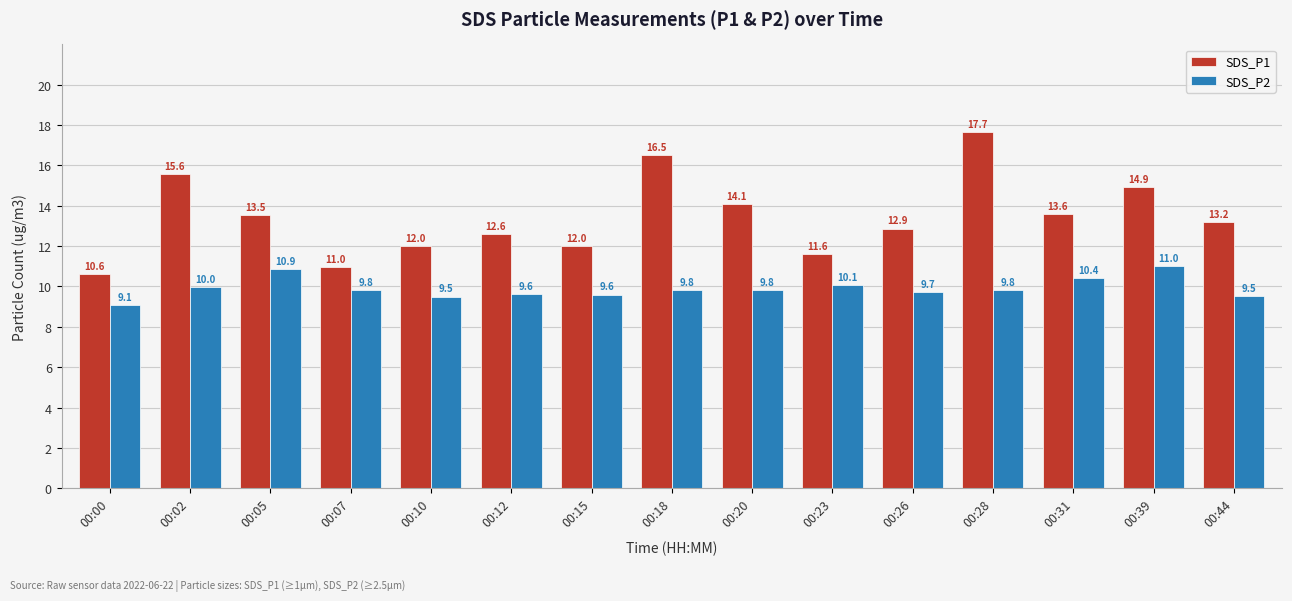

The SDS_P1 series shows 6.9 at 00:15. True or false?

False